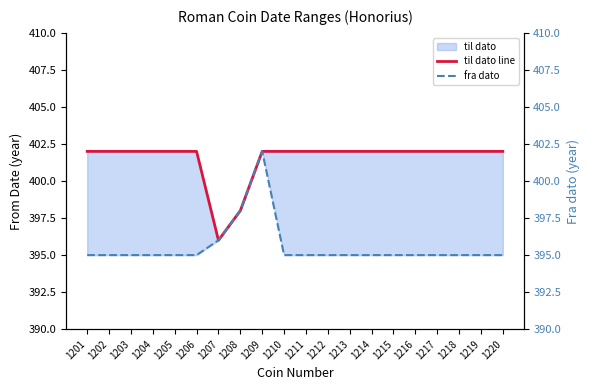

How many interior local peaks does the fra dato series have?

1